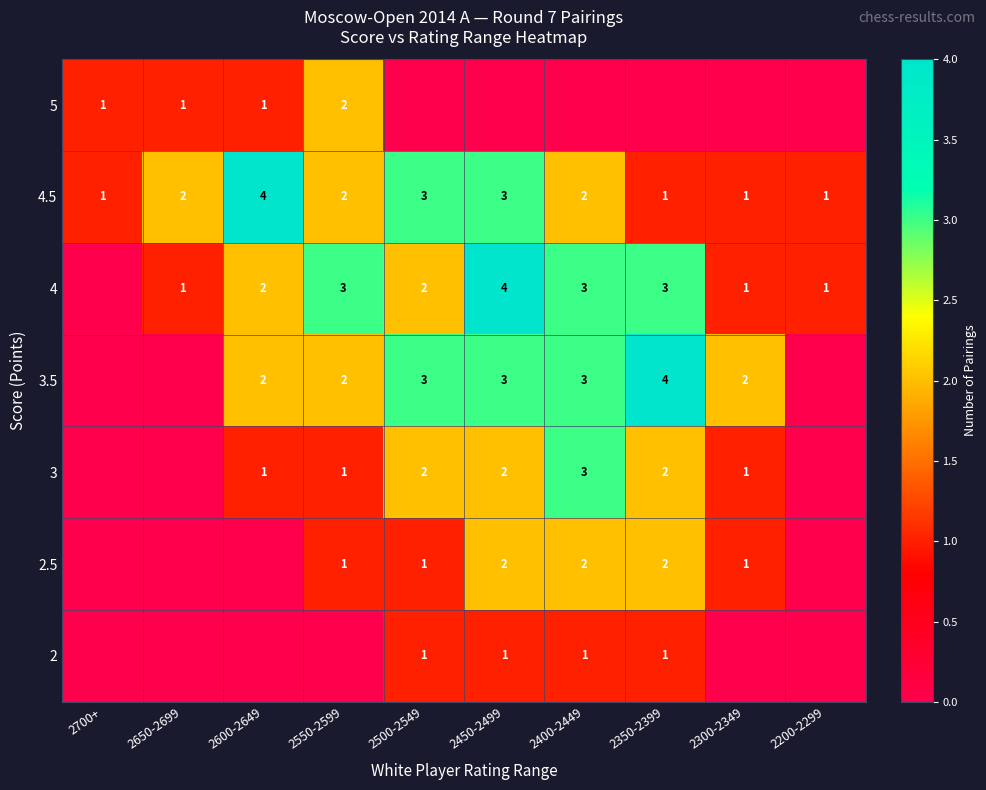

True or false: 3 has a value of 2 at 2500-2549.

True